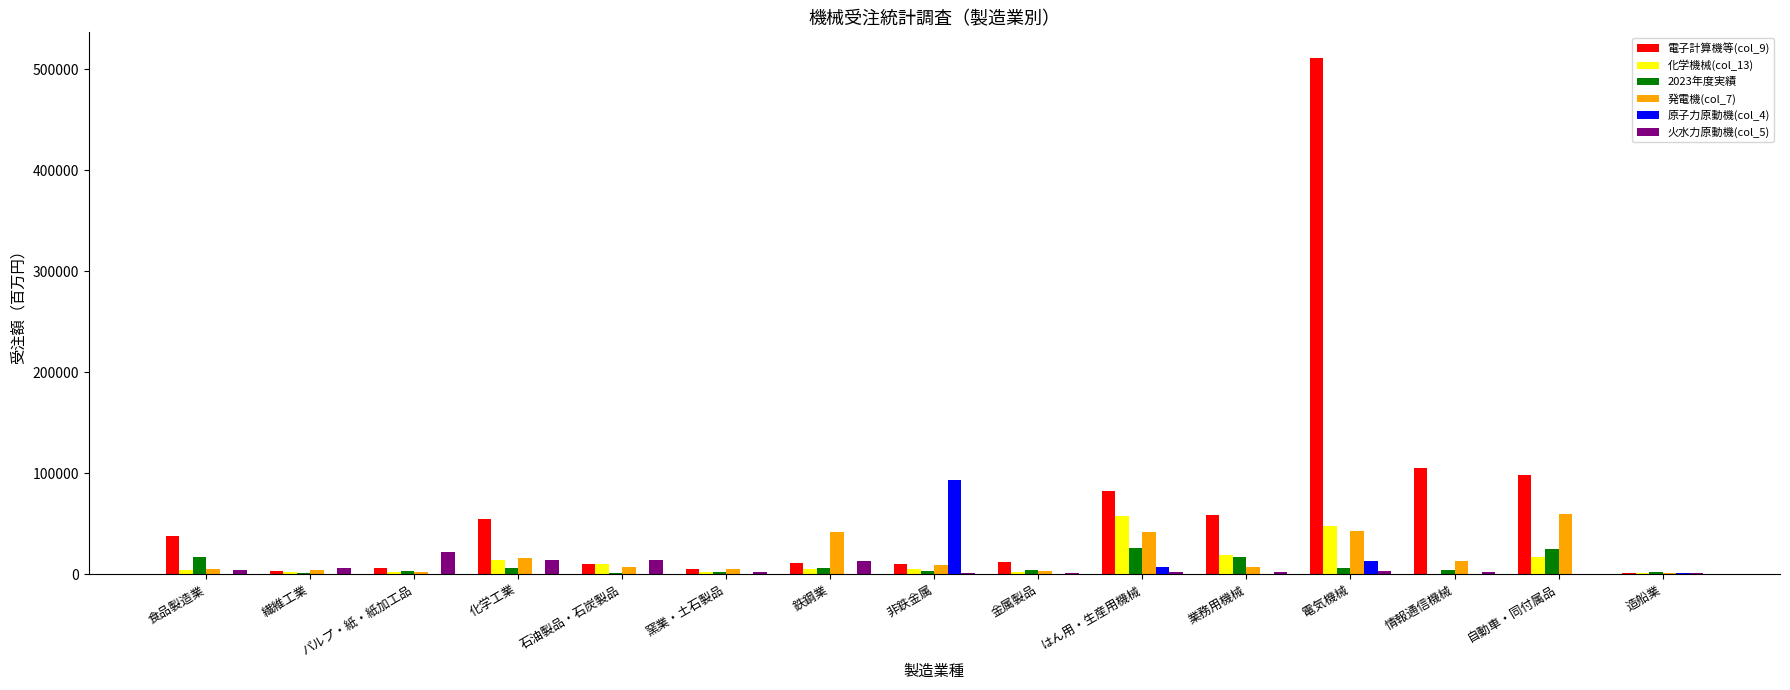

Is it true that 電子計算機等(col_9) equals 356222 at 電気機械?

False